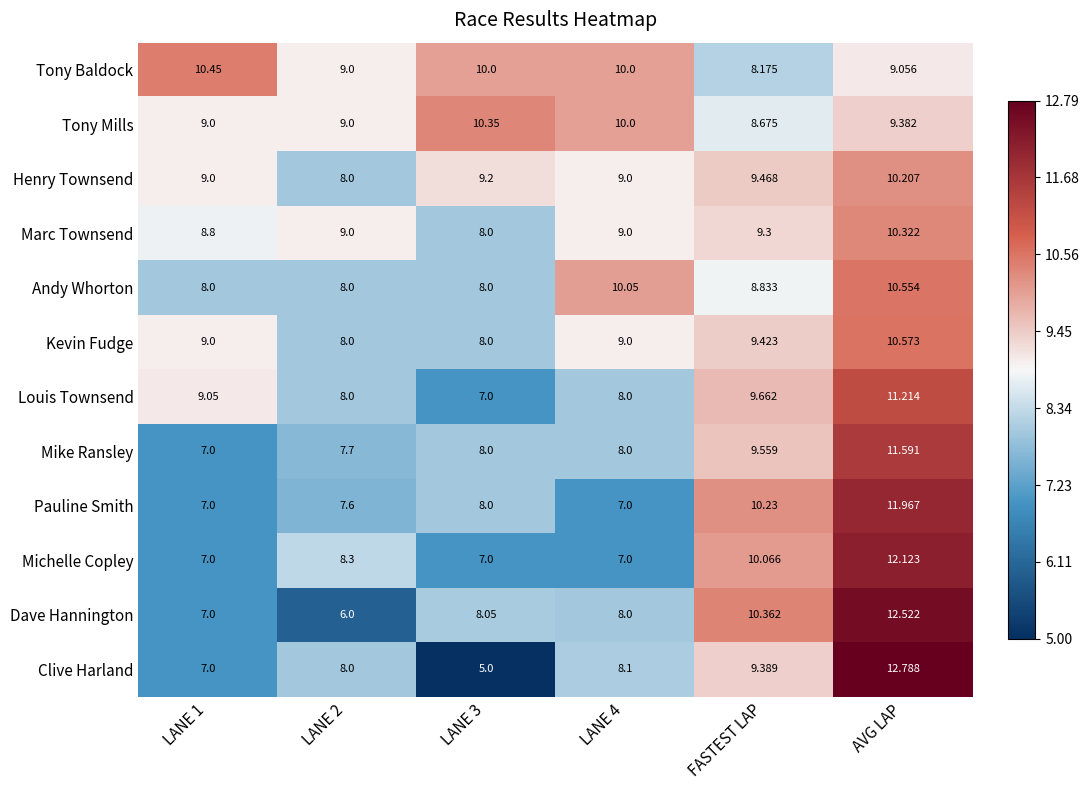

How many categories are shown in the chart?

6